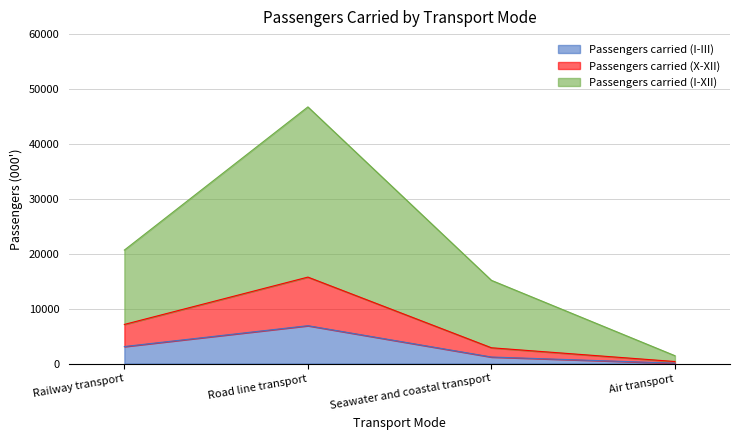

What are all the series names shown in the legend?

Passengers carried (I-III), Passengers carried (X-XII), Passengers carried (I-XII)